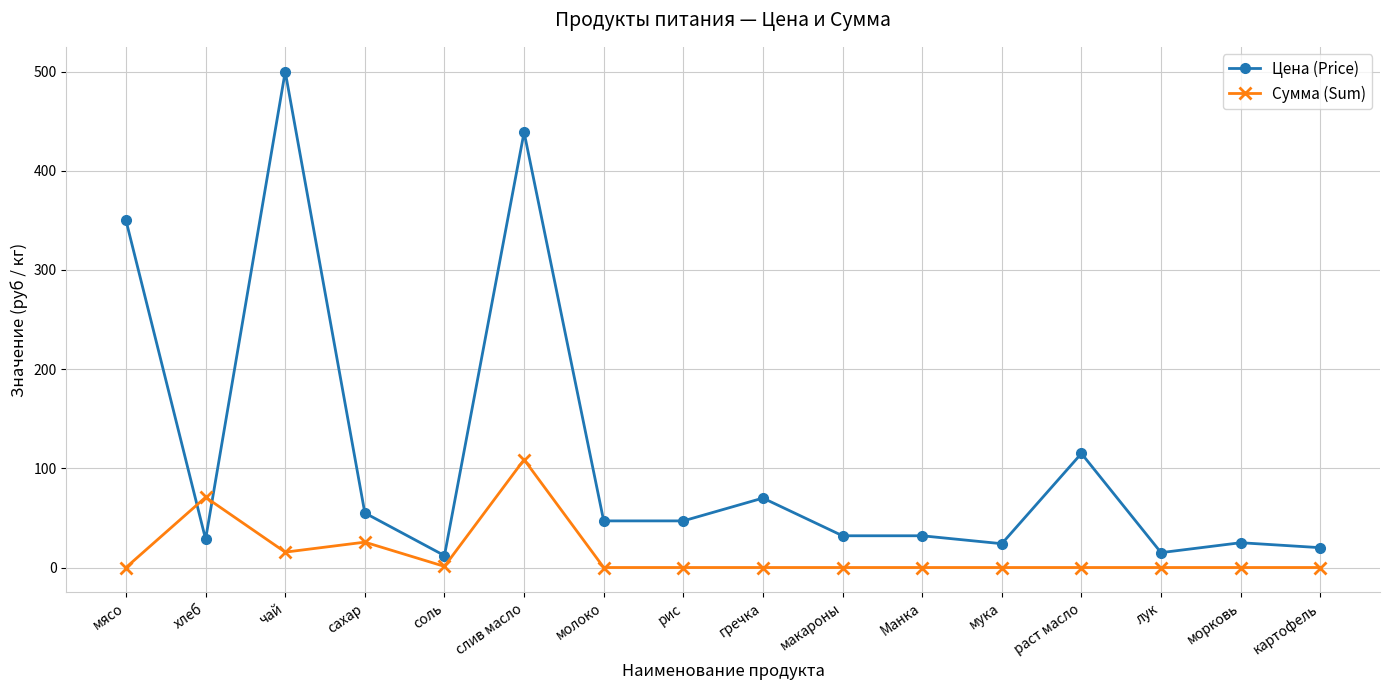

How many data points in Цена (Price) are less than 47?

8